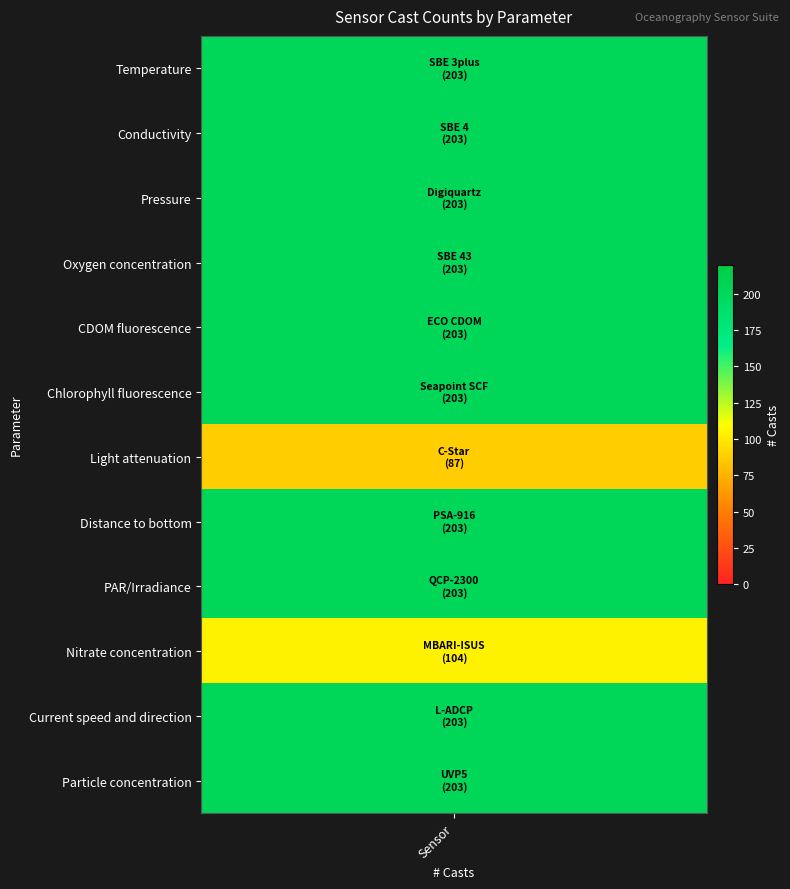

The chart shows a value of 104 at 9. True or false?

True